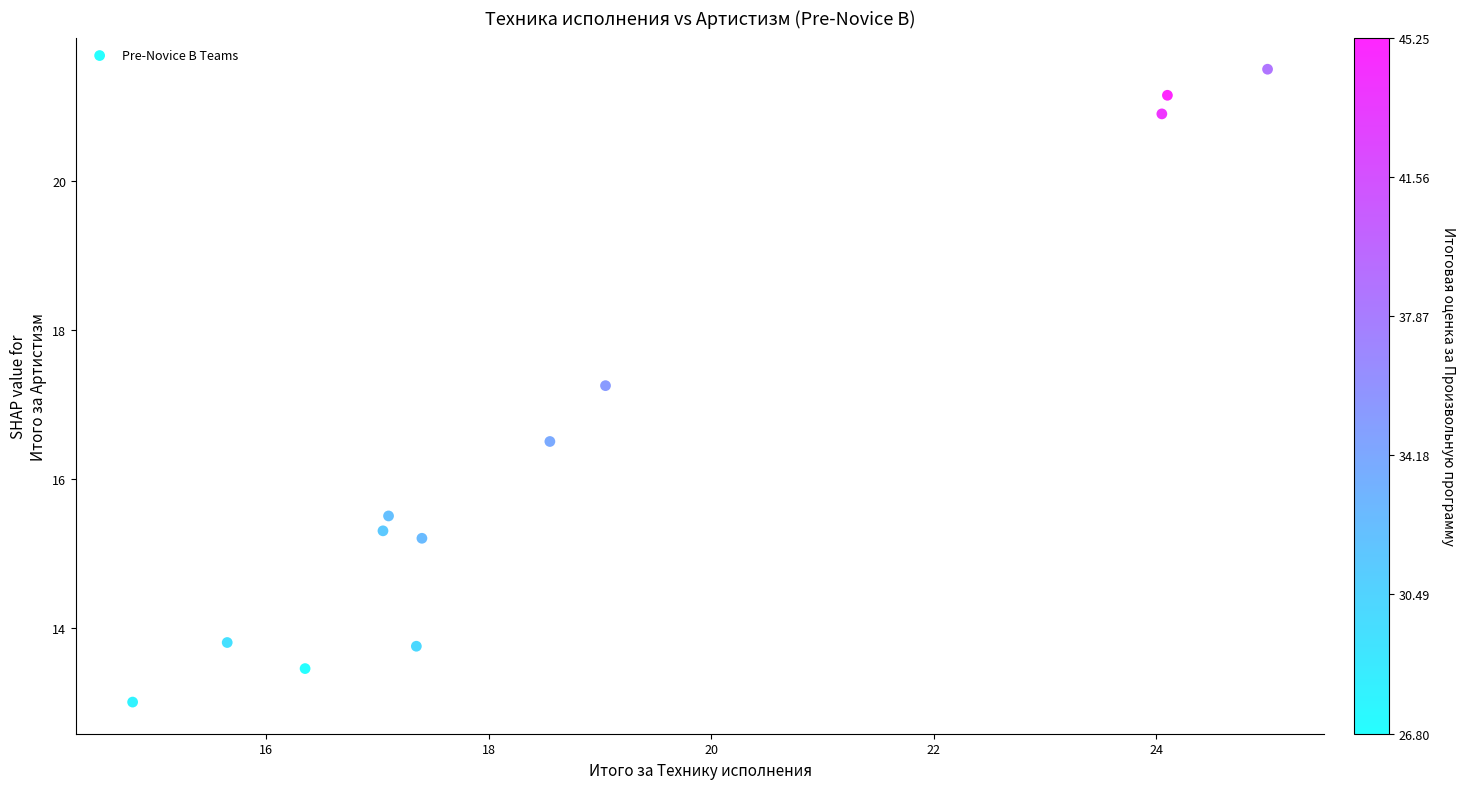

What is the average X value?

18.9